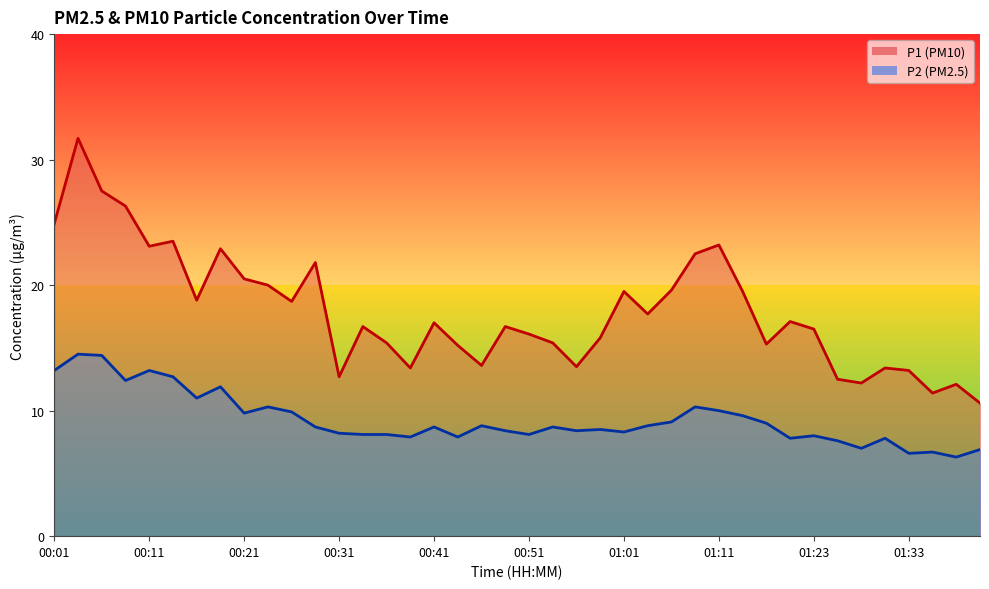

What is the sum of all P1 values?

717.5